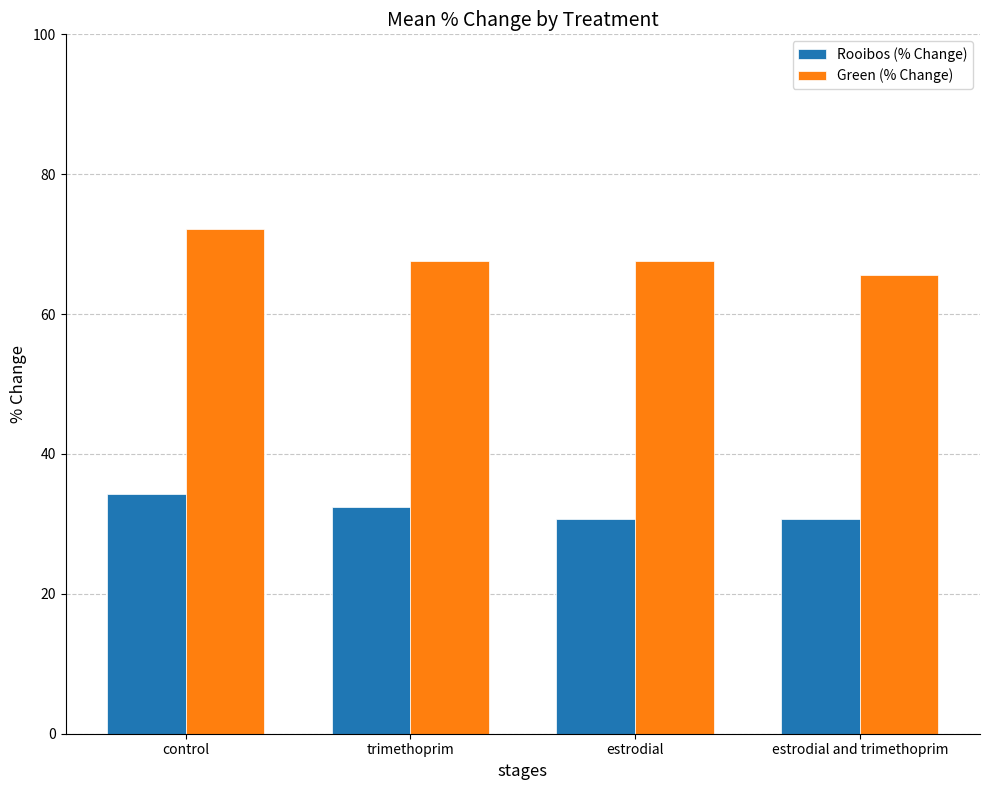

Is it true that Green (% Change) equals 72.1 at control?

True